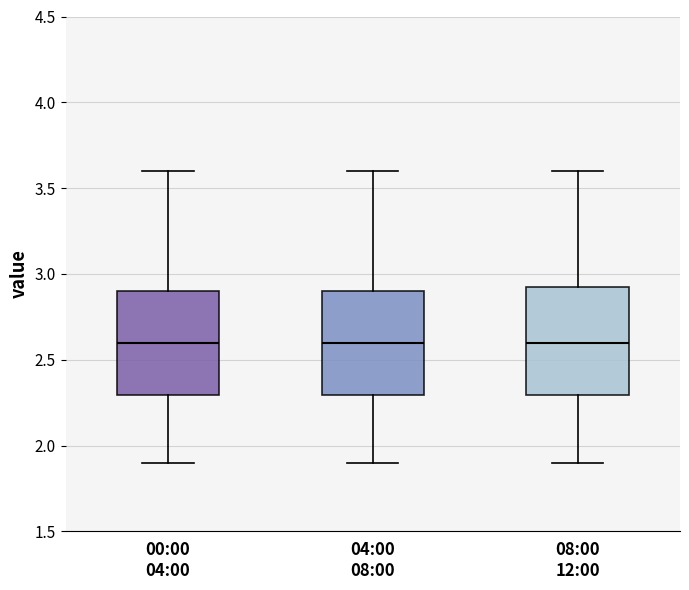

Reading left to right, transcribe this box plot: for each box, give where its median line is, the range the box spans, and where its two whiskers end, as read against the y-axis. The values are not printed on the chart, so give them approximately, as read against the axis.

00:00 04:00: median 2.60, box 2.30 to 2.90, whiskers 1.90 to 3.60
04:00 08:00: median 2.60, box 2.30 to 2.90, whiskers 1.90 to 3.60
08:00 12:00: median 2.60, box 2.30 to 2.95, whiskers 1.90 to 3.60